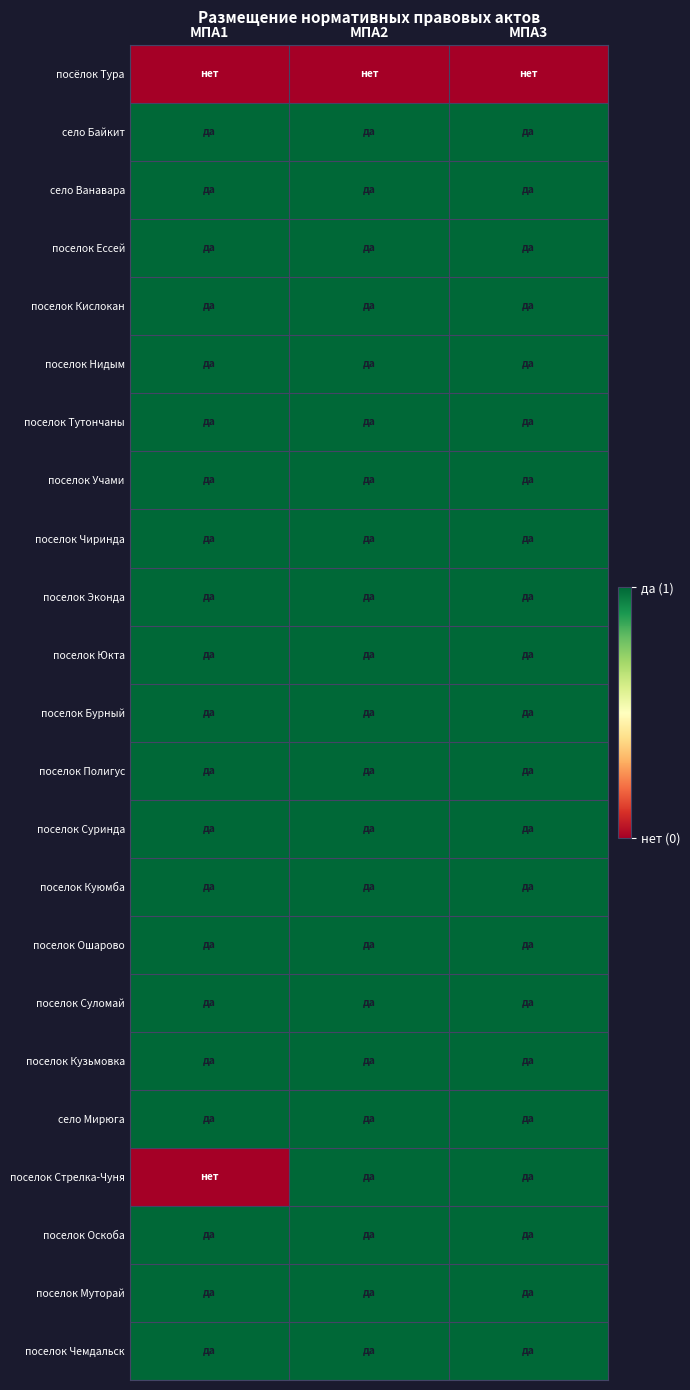

How many categories are shown in the chart?

3